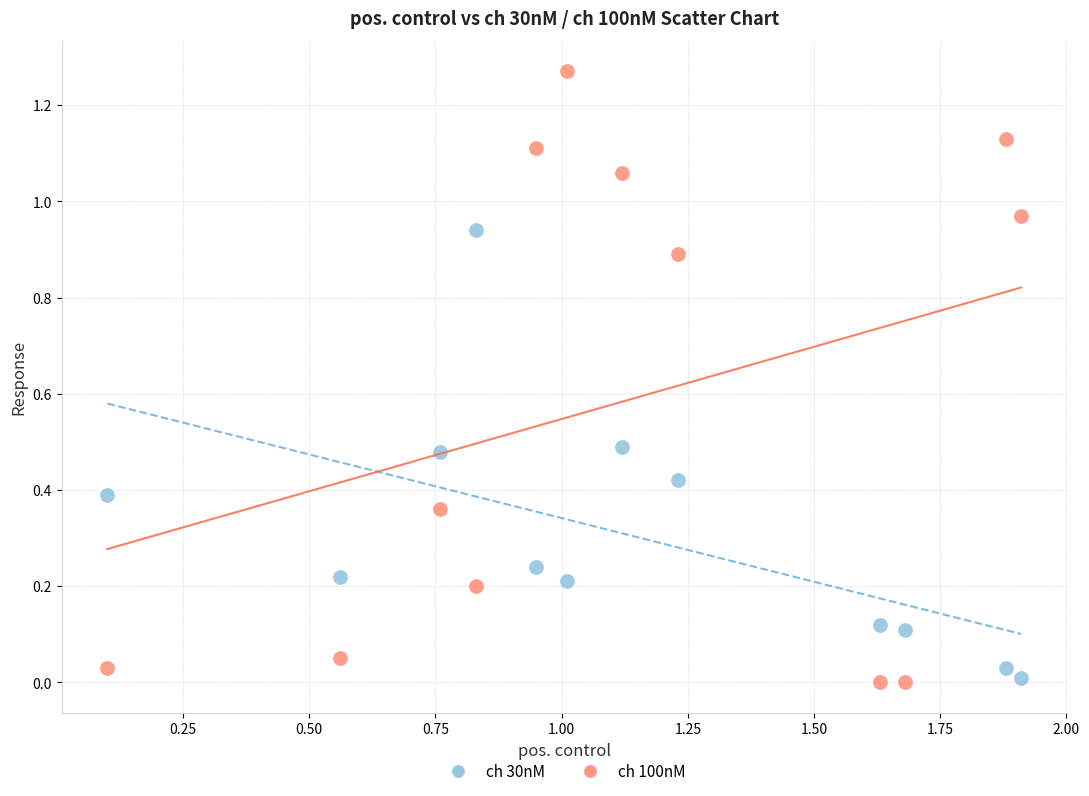

What is the X range (max minus min) for the scatter plot?

1.8